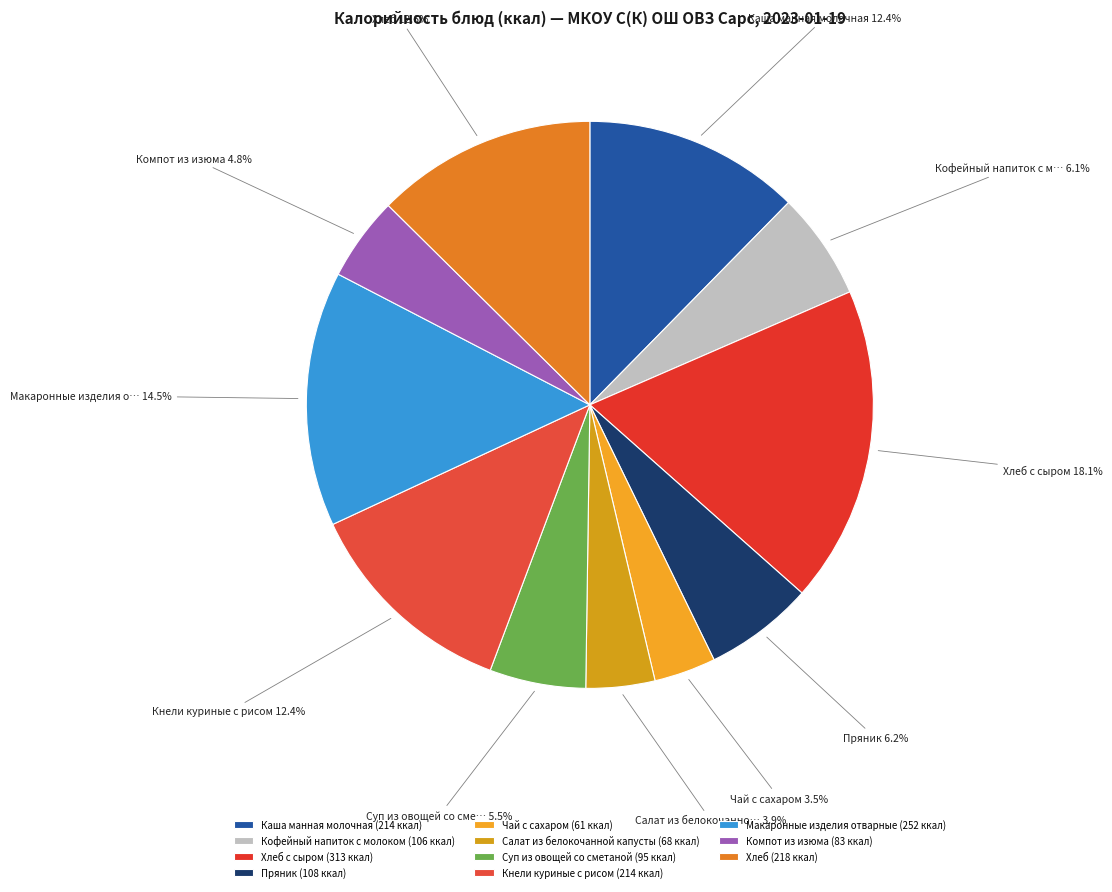

Is there a majority slice in this chart?

No